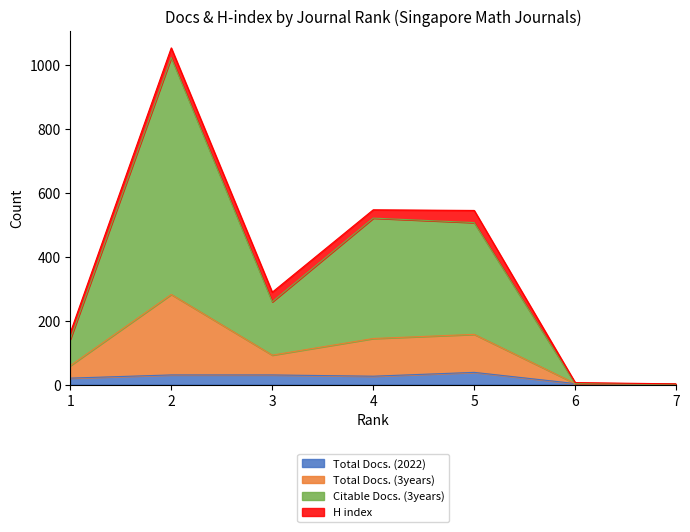

Where is the first local minimum for Total Docs. (2022)?

4